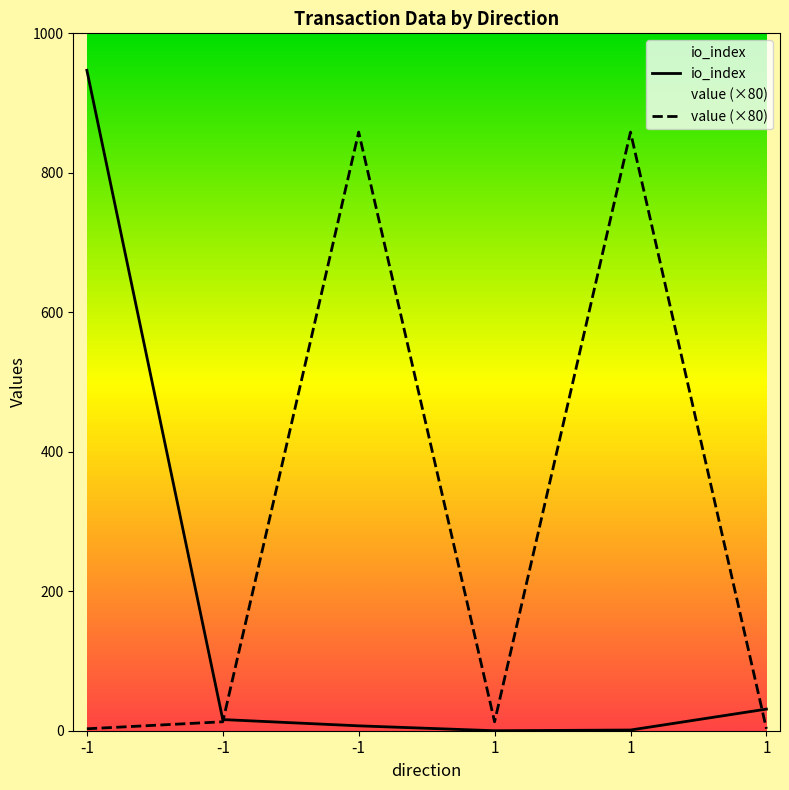

Which category has the highest value in the value series?

-1